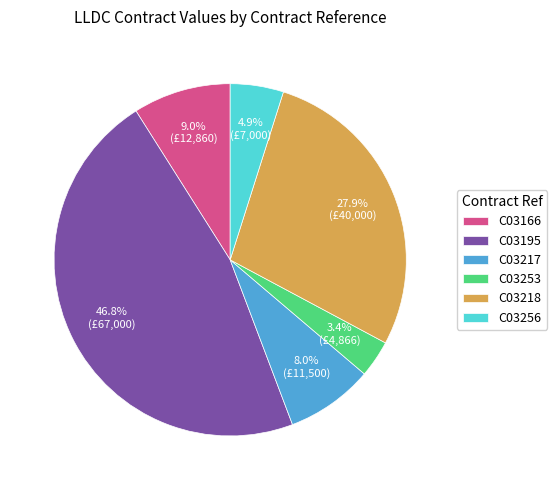

How many segments does this pie chart have?

6